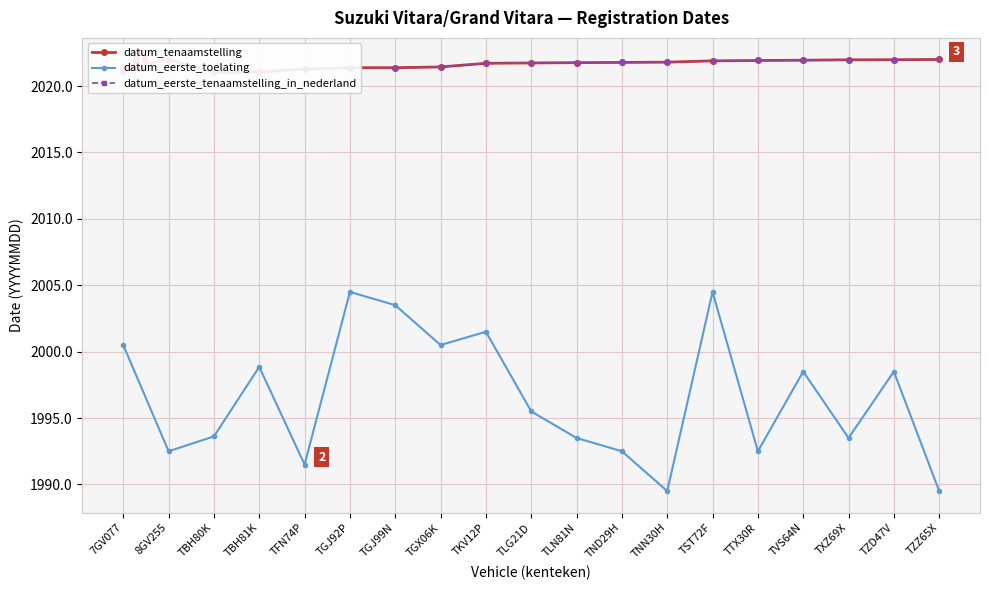

Reading left to right, list all the values displayed in this chart.

datum_tenaamstelling: 2021.3	2022.0	2021.0	2021.0	2021.3	2021.4	2021.4	2021.4	2021.7	2021.7	2021.8	2021.8	2021.8	2021.9	2021.9	2021.9	2022.0	2022.0	2022.0
datum_eerste_toelating: 2000.5	1992.5	1993.6	1998.8	1991.5	2004.5	2003.5	2000.5	2001.5	1995.5	1993.5	1992.5	1989.5	2004.5	1992.5	1998.5	1993.5	1998.5	1989.5
datum_eerste_tenaamstelling_in_nederland: 2021.0	2022.0	2021.0	2021.0	2021.3	2021.4	2021.4	2021.4	2021.7	2021.7	2021.8	2021.8	2021.8	2021.9	2021.9	2021.9	2022.0	2022.0	2022.0